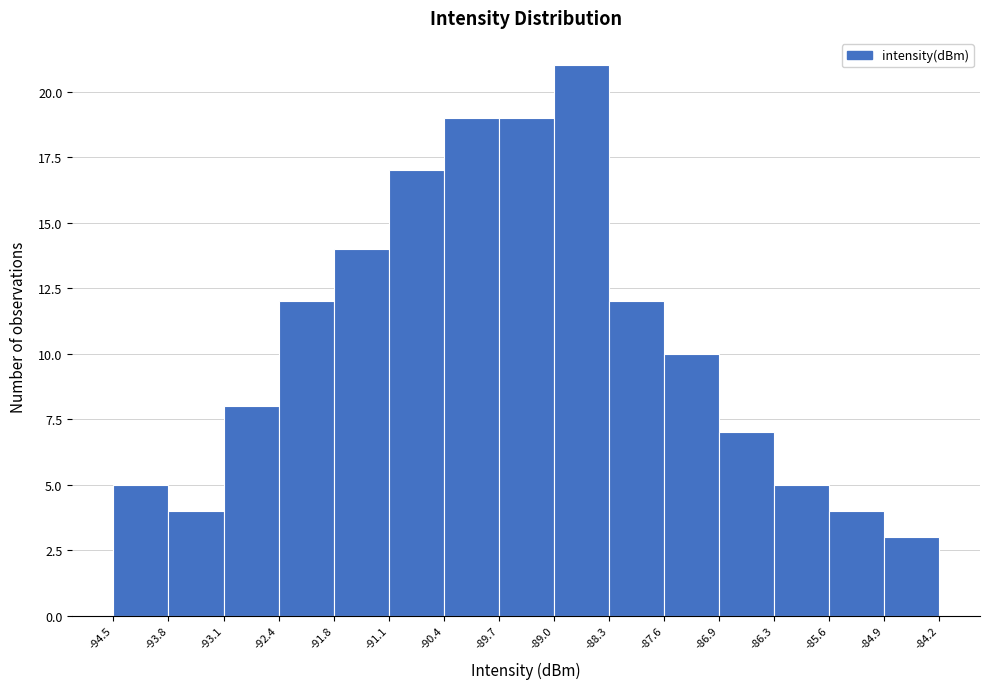

How tall is the bar that spans -94.5 to -93.8 on the x-axis? The values are not printed on the chart, so give them approximately, as read against the axis.

5